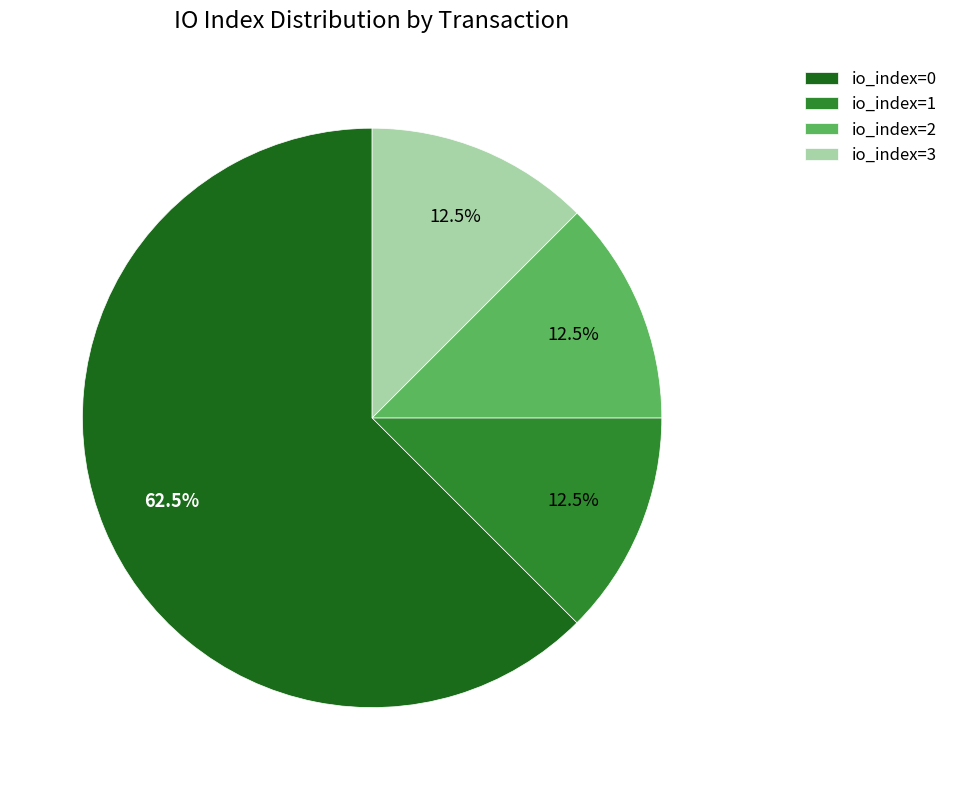

What is the majority slice?

io_index=0